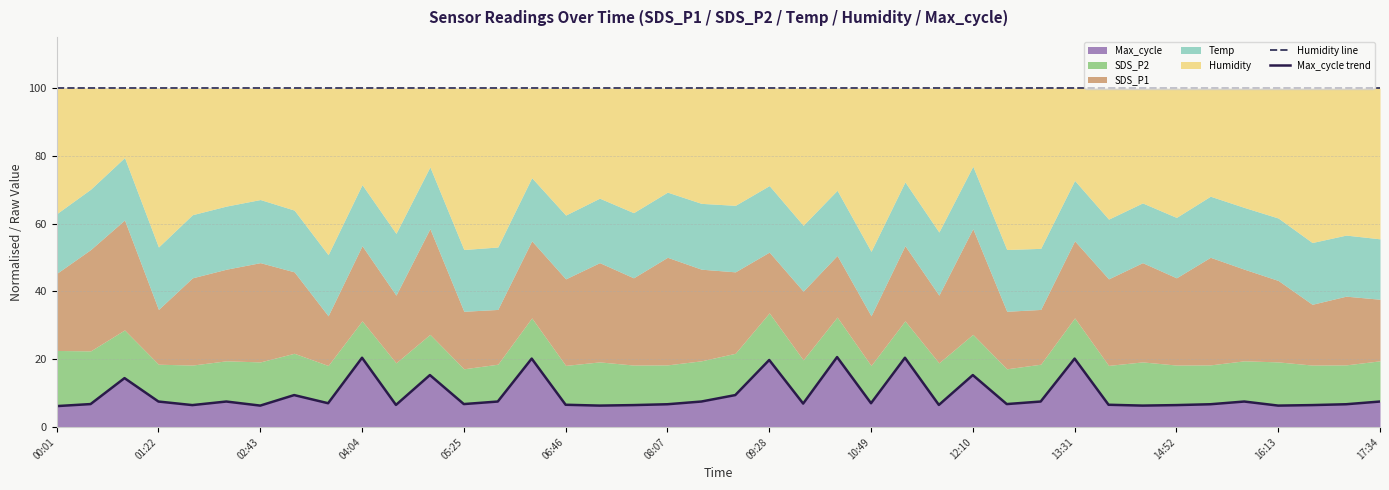

True or false: Humidity line has more than 2 points higher than both neighbors.

False